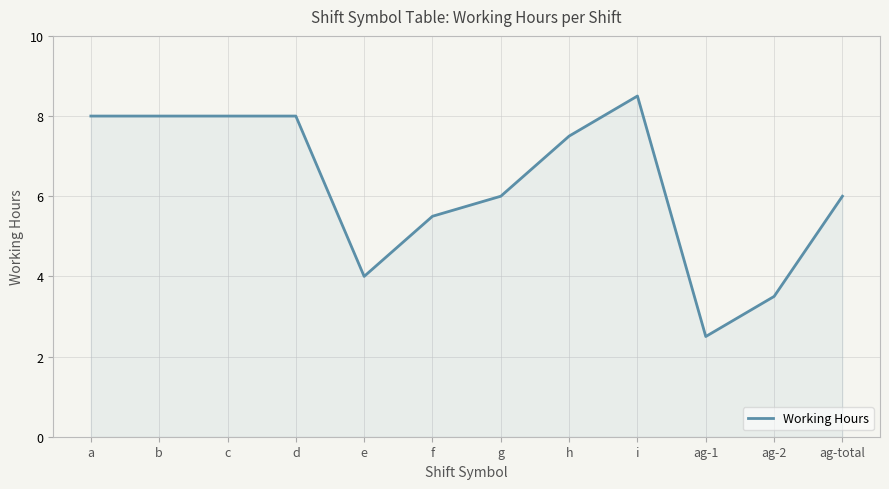

What position from the right is ag-total?

1